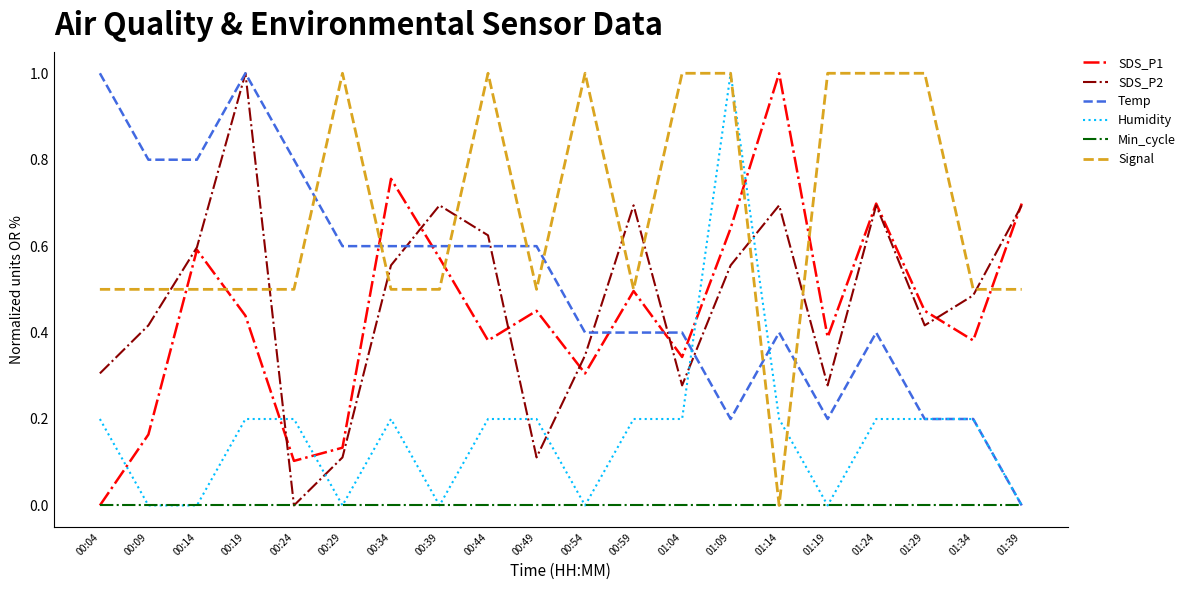

Count the number of data series in this chart.

6